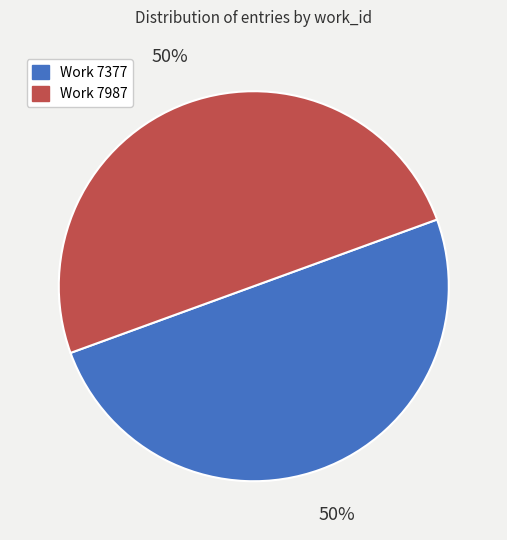

How many segments does this pie chart have?

2